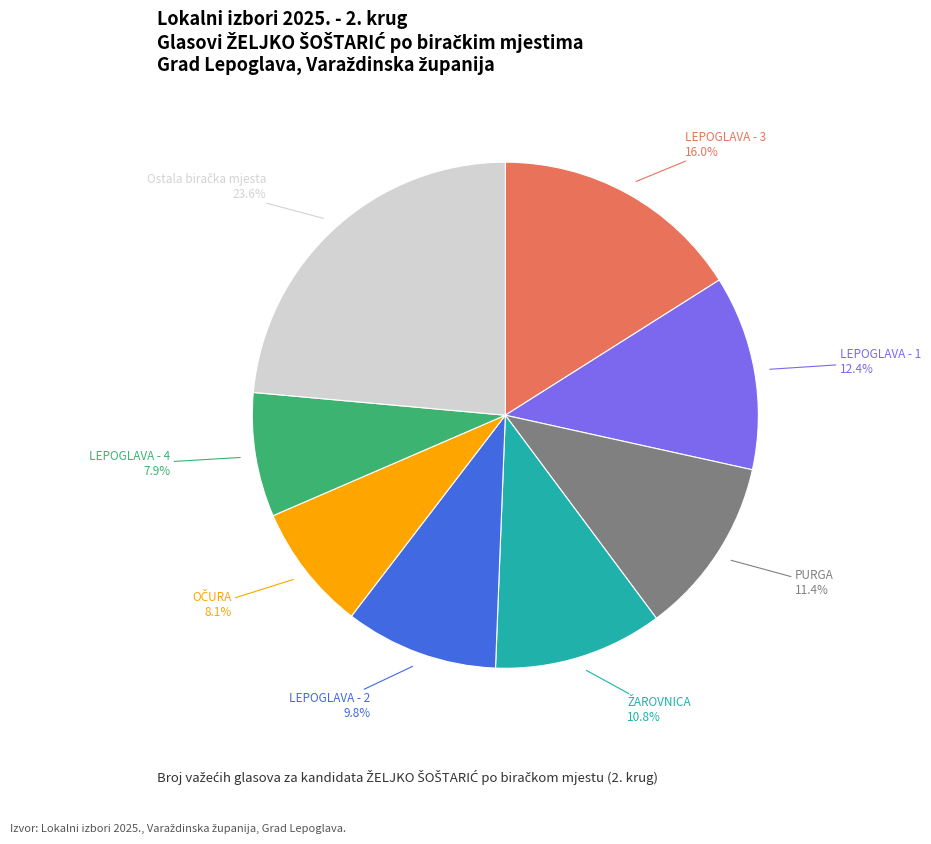

Does any single category account for the majority?

No